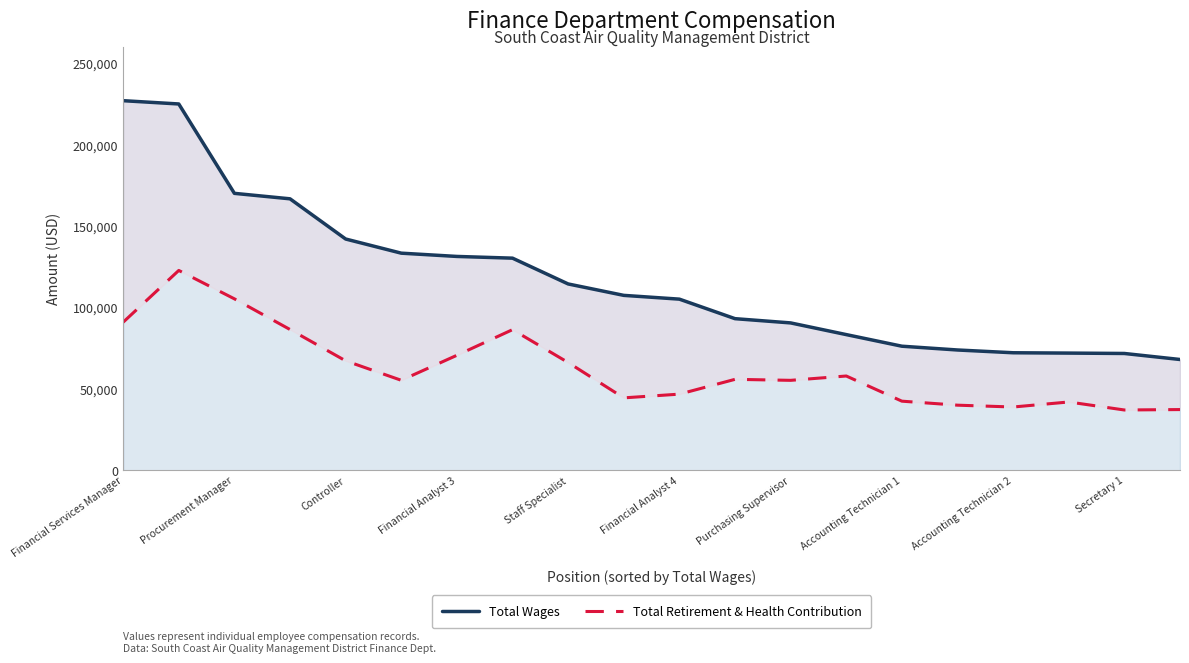

What is the total value across all series at Secretary 1?

108919